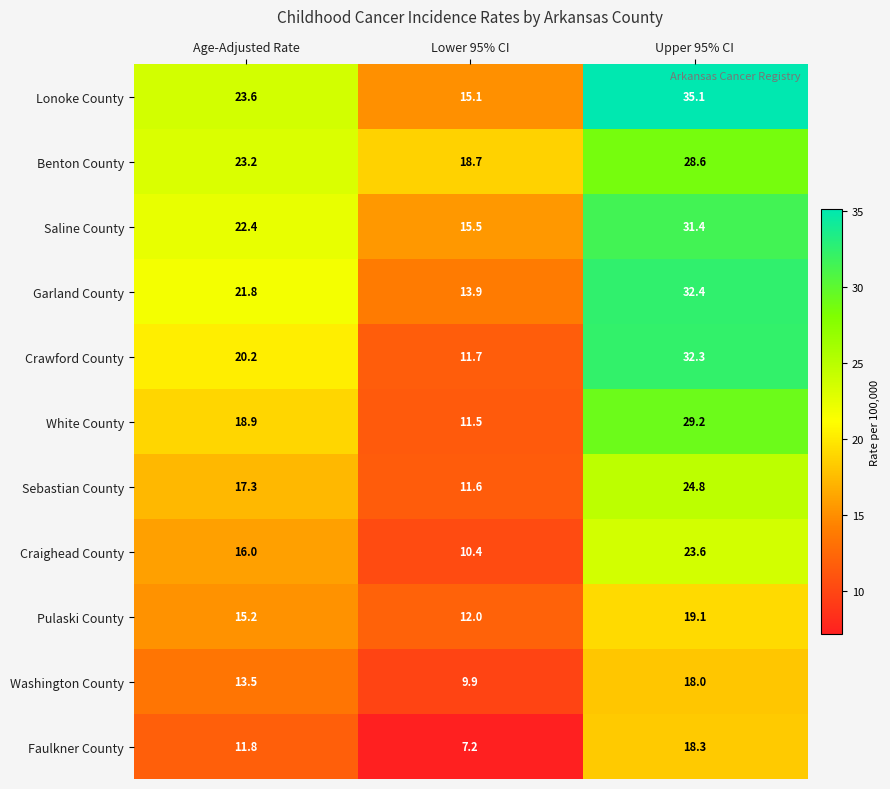

What is the difference between the maximum and minimum values in the Washington County series?

8.1